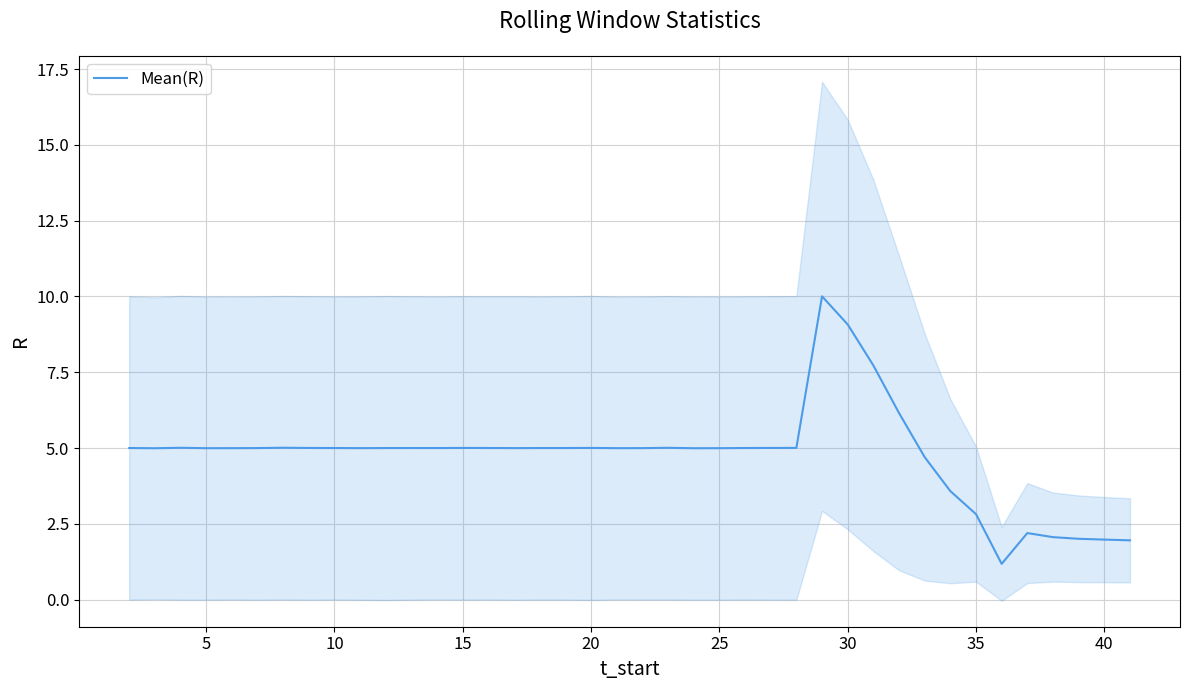

What is the minimum value for Mean(R)?

1.2